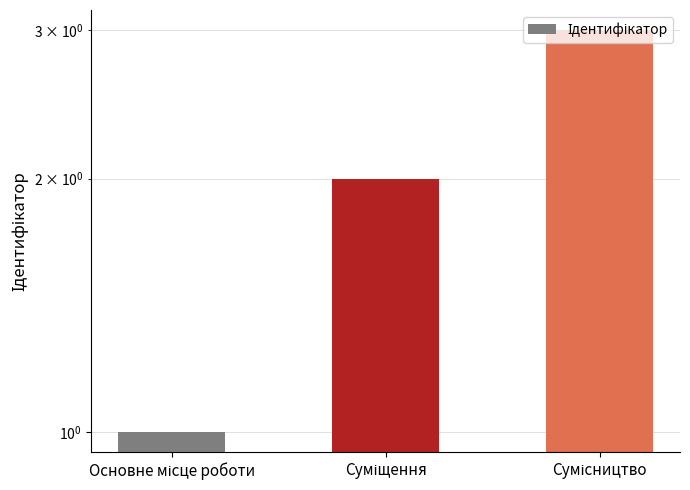

Between Основне місце роботи and Суміщення, which is larger?

Суміщення